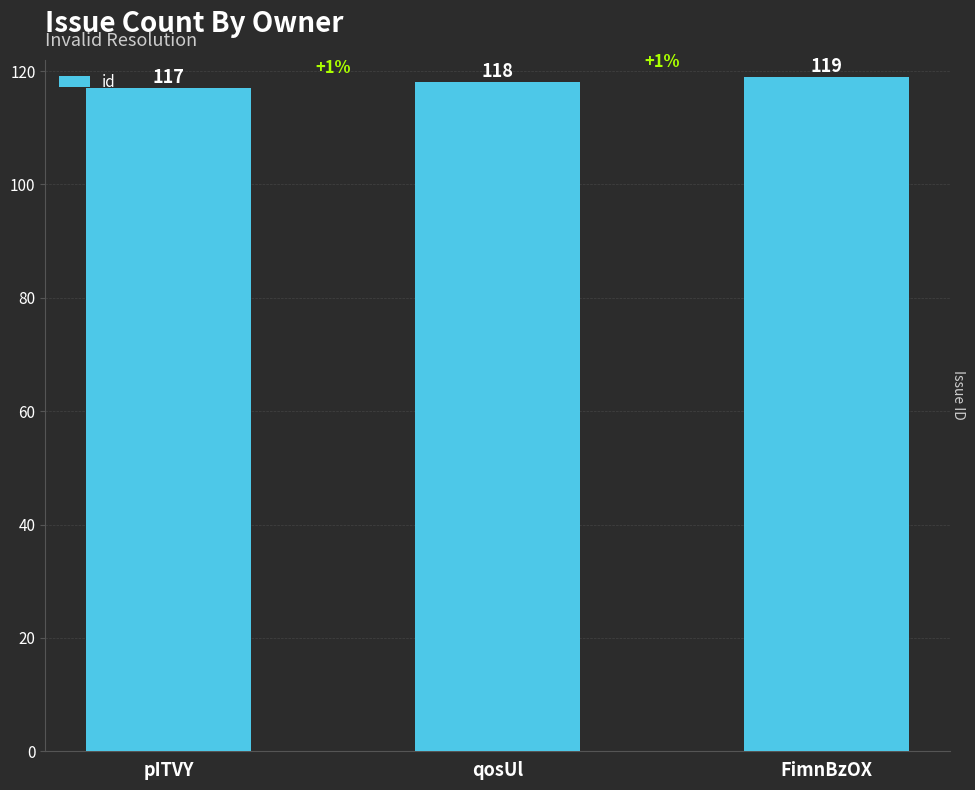

List the labels in order of value, smallest first.

pITVY, qosUl, FimnBzOX